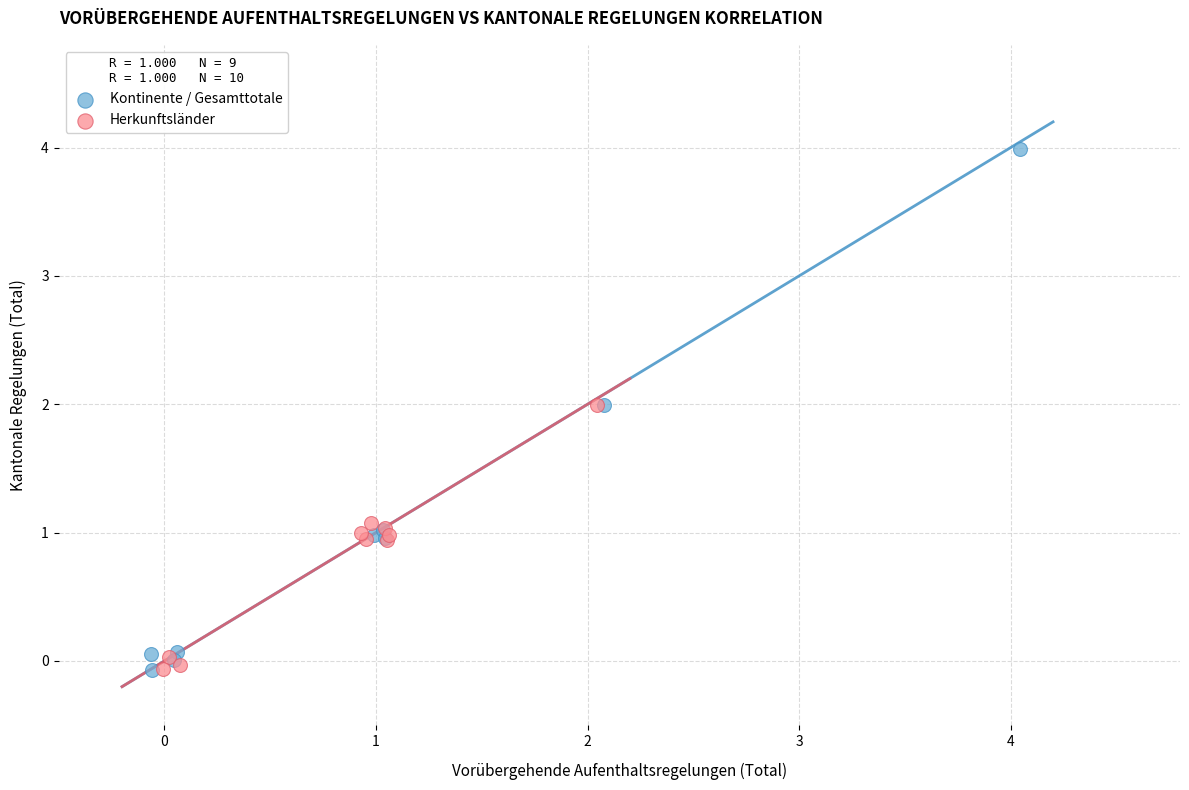

Which series has the widest spread of Y values?

Kontinente / Gesamttotale